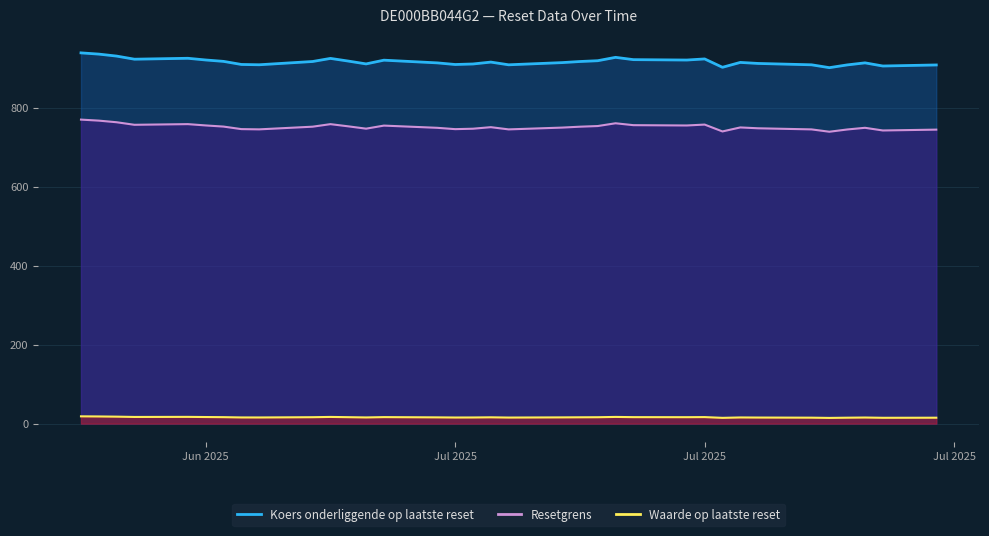

Which series changed the most between 2025-07-16 and 2025-06-27?

Koers onderliggende op laatste reset